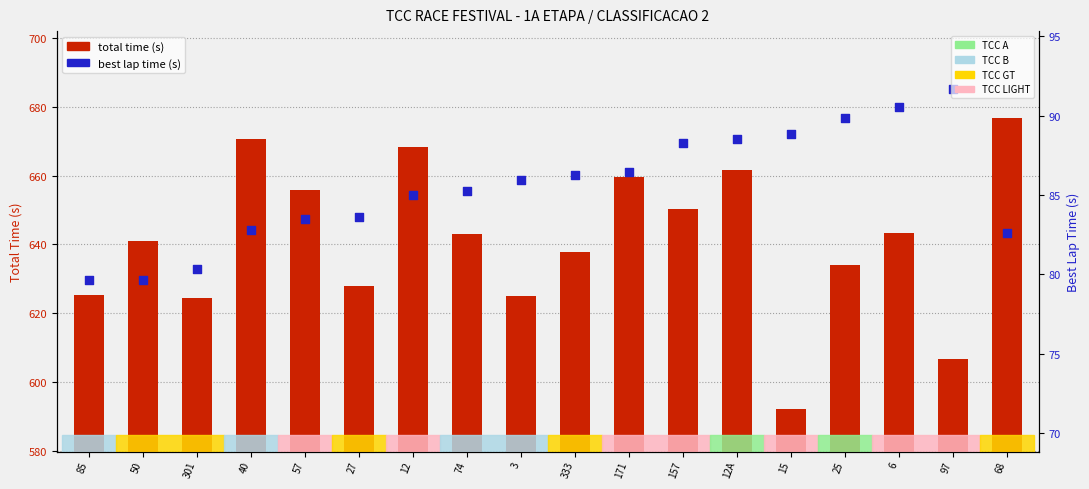

Which series contains the highest Y value?

total time (s)